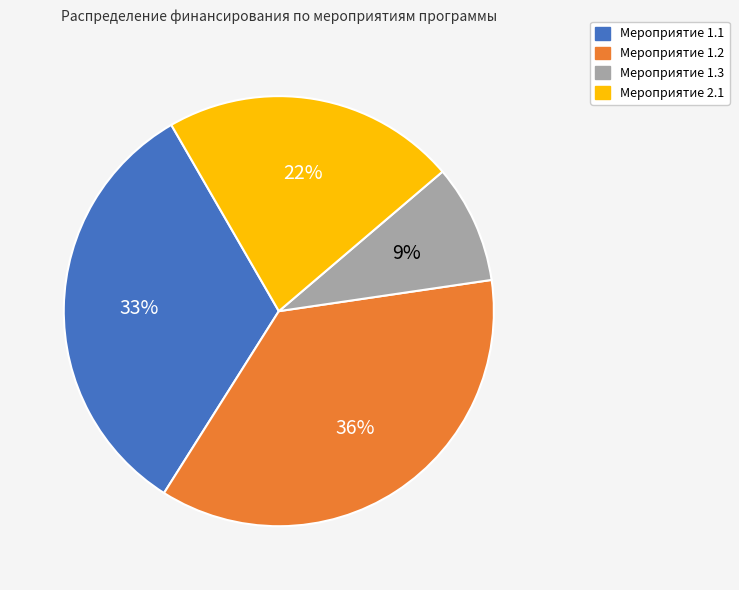

Does Мероприятие 1.3 account for over 50% of the chart?

No